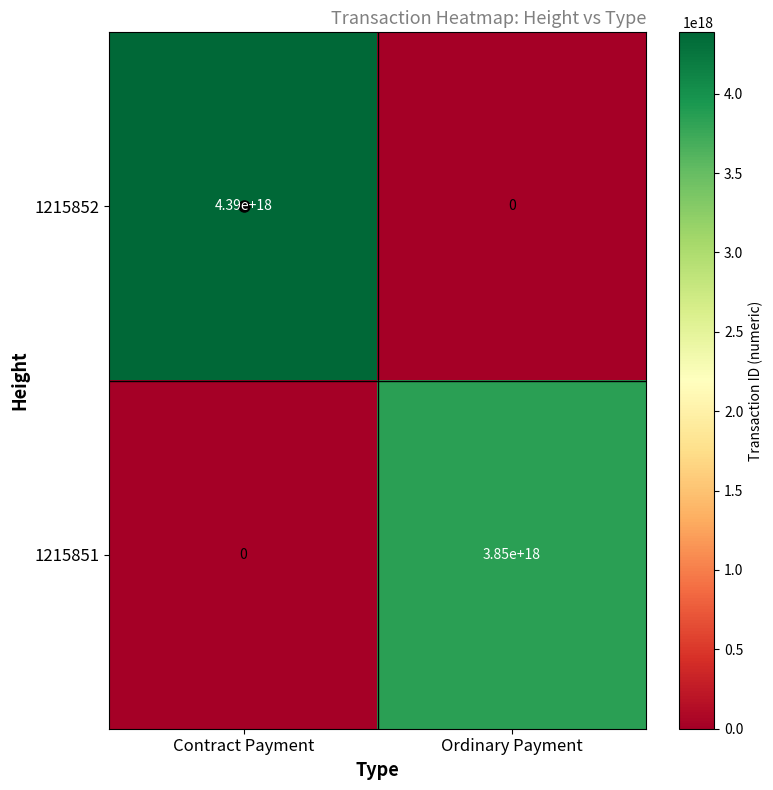

Which series changed the most between Contract Payment and Ordinary Payment?

1215852